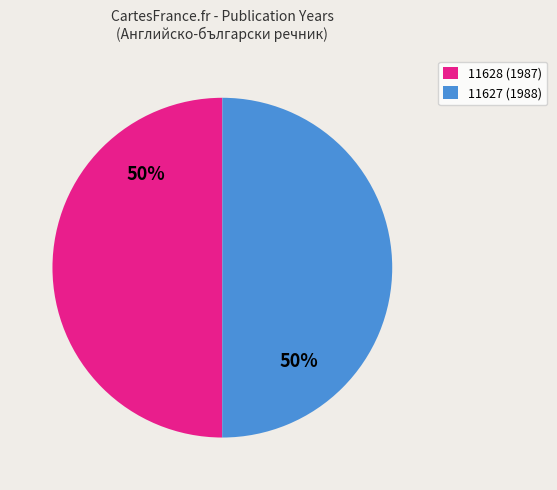

To the nearest percent, what portion does 11627 represent?

50%